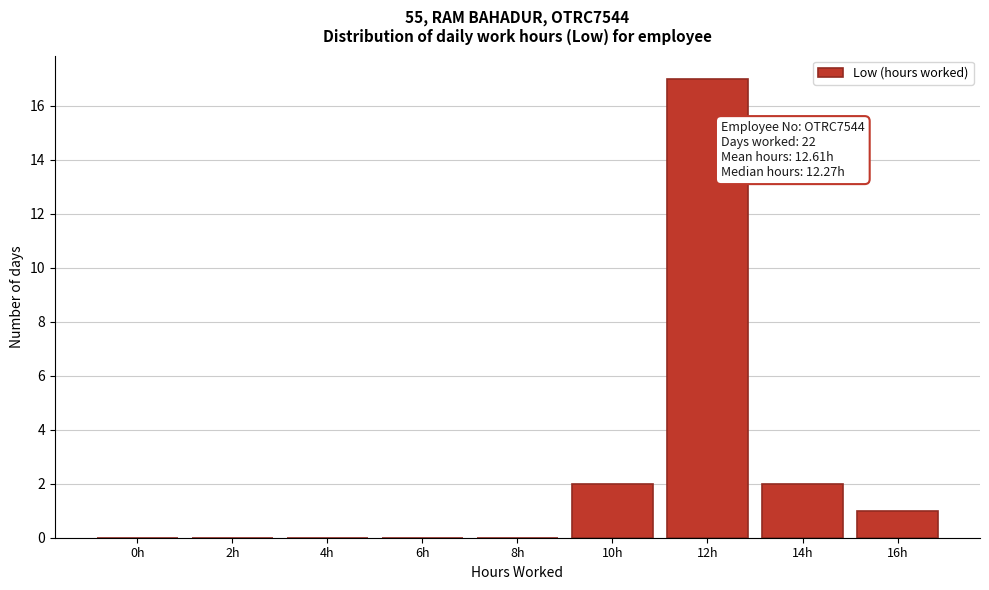

Reading right to left, transcribe all the data shown in this chart.

16h=1	14h=2	12h=17	10h=2	8h=0	6h=0	4h=0	2h=0	0h=0